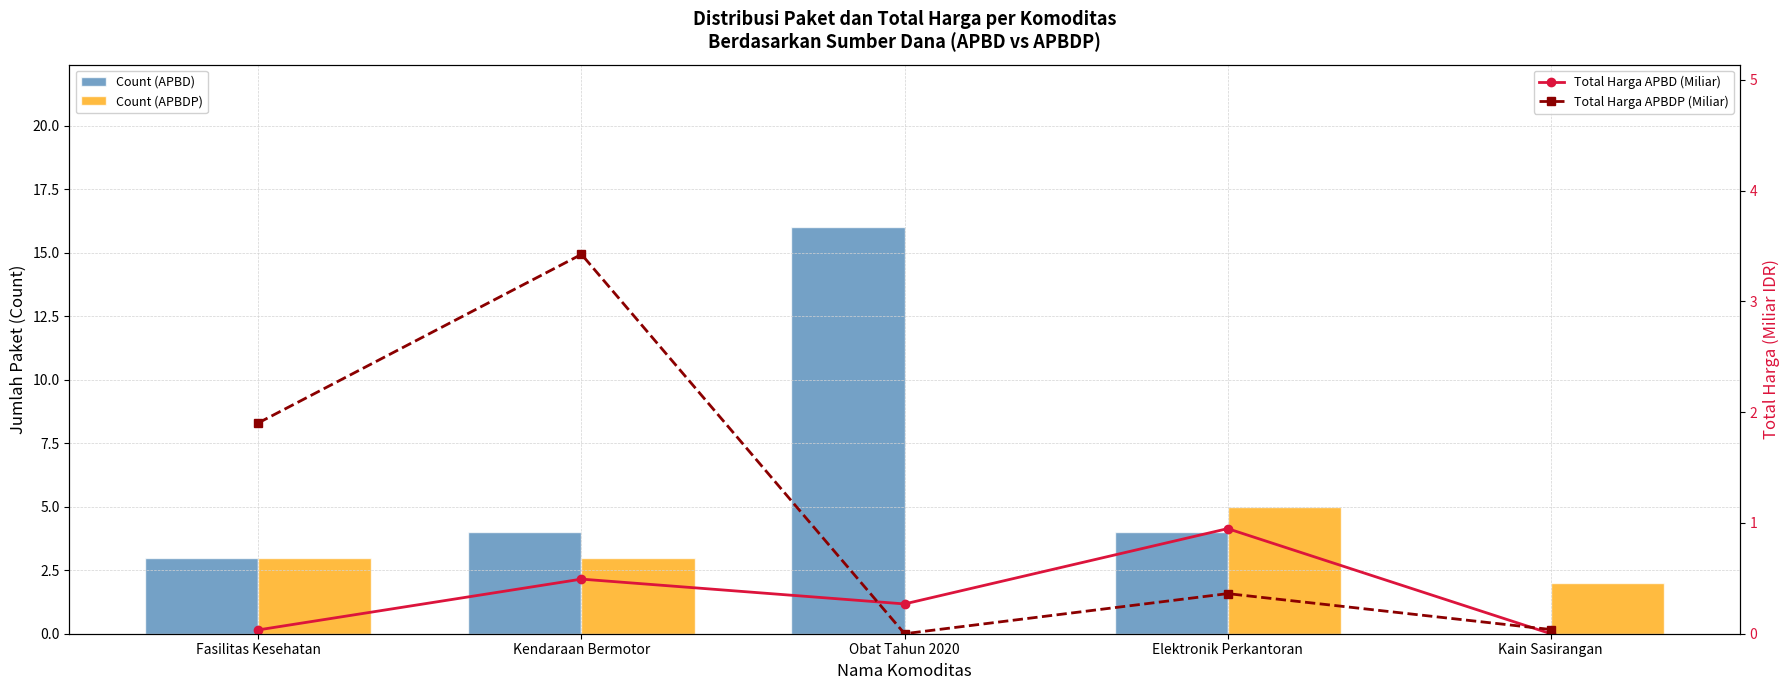

How many values in Count (APBD) are above zero?

4